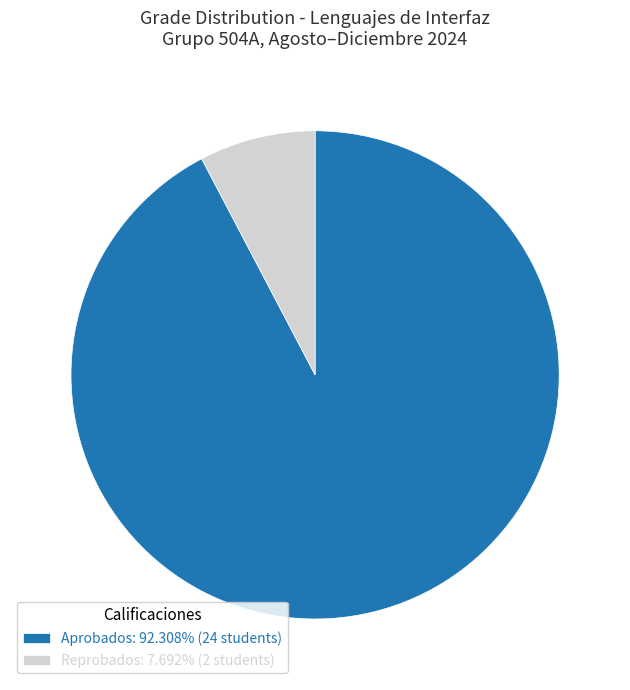

Do Aprobados: 92.308% (24 students) and Reprobados: 7.692% (2 students) together represent more than half of the pie?

Yes